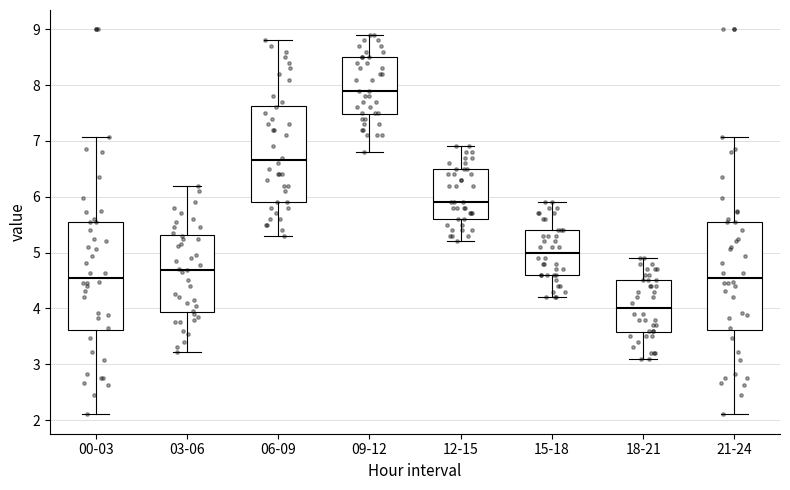

Reading left to right, transcribe this box plot: for each box, give where its median line is, the range the box spans, and where its two whiskers end, as read against the y-axis. The values are not printed on the chart, so give them approximately, as read against the axis.

00-03: median 4.6, box 3.6 to 5.6, whiskers 2.1 to 7.1
03-06: median 4.7, box 3.9 to 5.3, whiskers 3.2 to 6.2
06-09: median 6.7, box 5.9 to 7.6, whiskers 5.3 to 8.8
09-12: median 7.9, box 7.5 to 8.5, whiskers 6.8 to 8.9
12-15: median 5.9, box 5.6 to 6.5, whiskers 5.2 to 6.9
15-18: median 5.0, box 4.6 to 5.4, whiskers 4.2 to 5.9
18-21: median 4.0, box 3.6 to 4.5, whiskers 3.1 to 4.9
21-24: median 4.6, box 3.6 to 5.6, whiskers 2.1 to 7.1